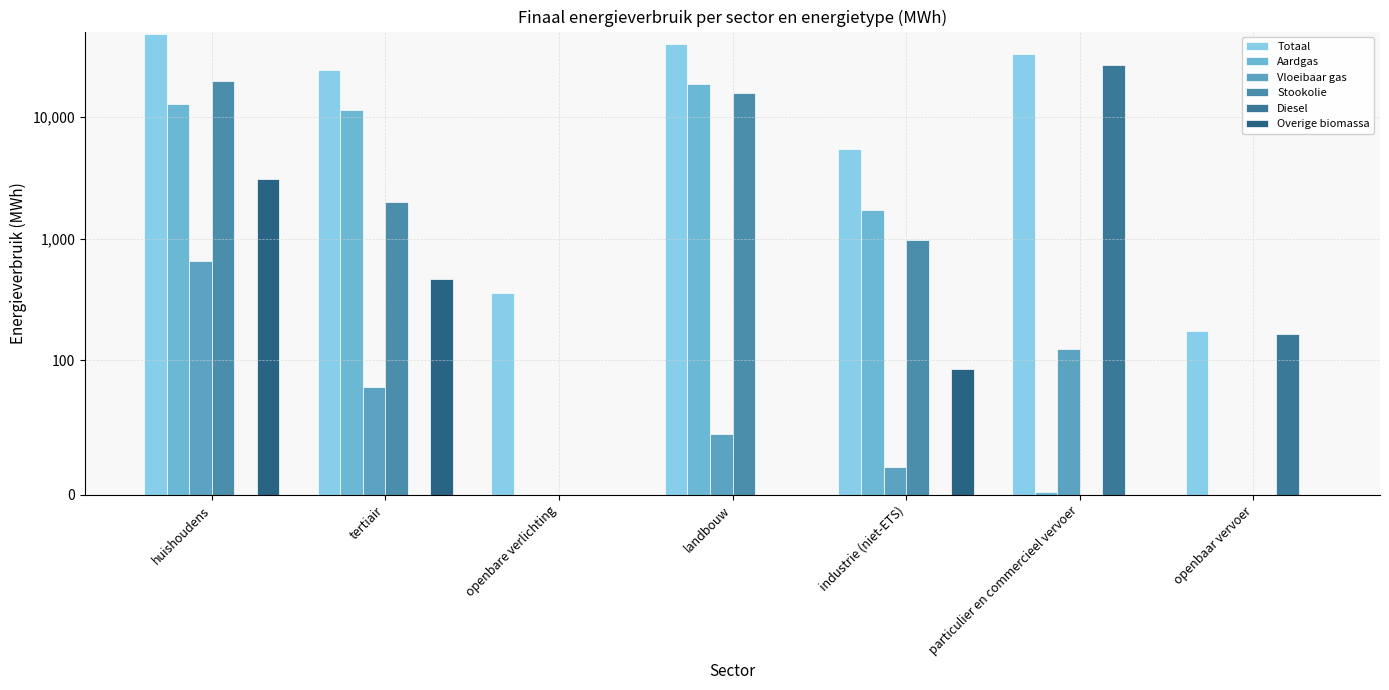

What is the maximum value shown in the chart?

48295.4